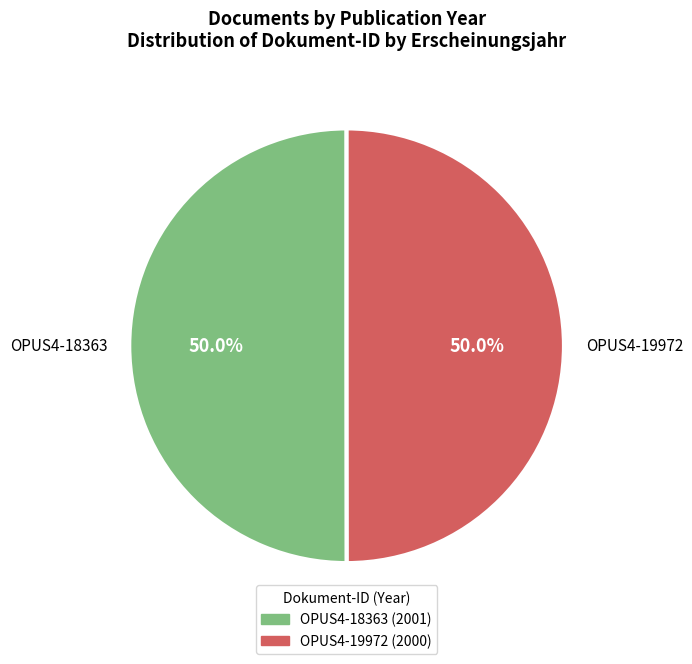

Approximately how many times larger is the value at OPUS4-19972 compared to OPUS4-18363?

1.0